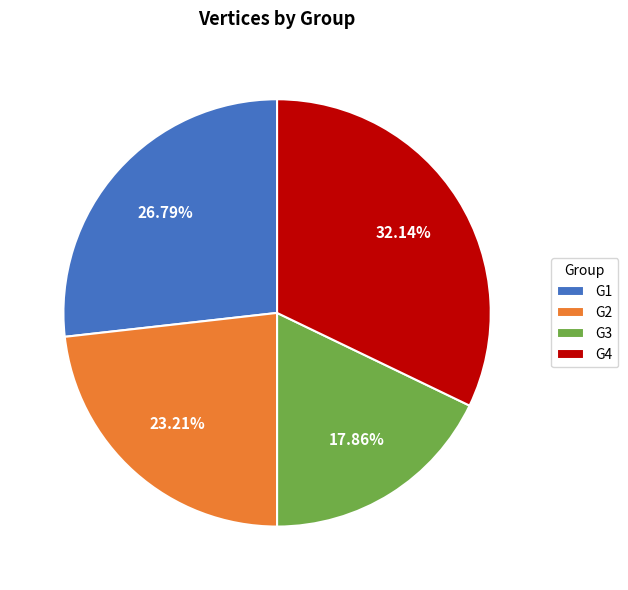

How much of the chart is everything except G4?

67.9%